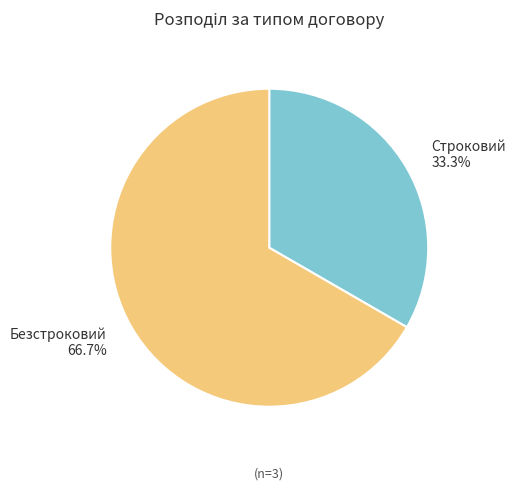

True or false: Строковий accounts for 26% of the total.

False